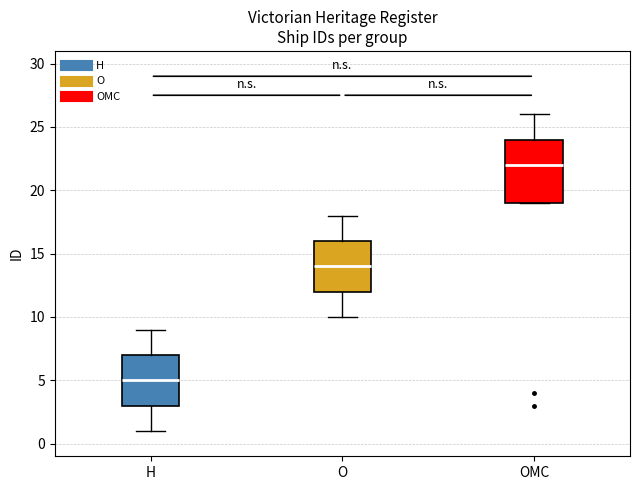

Which box has the highest median line?

OMC